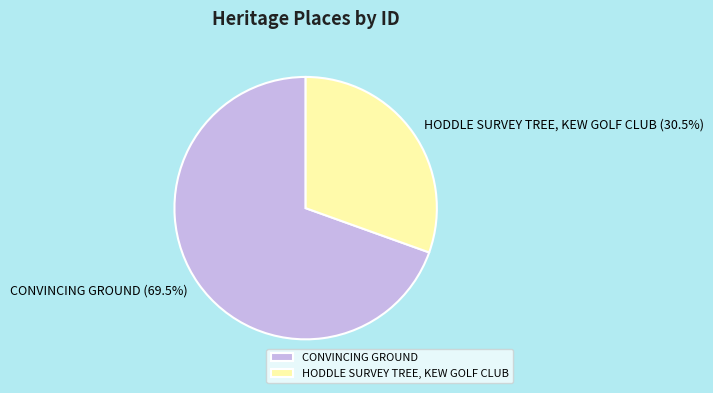

How many slices are in this pie chart?

2